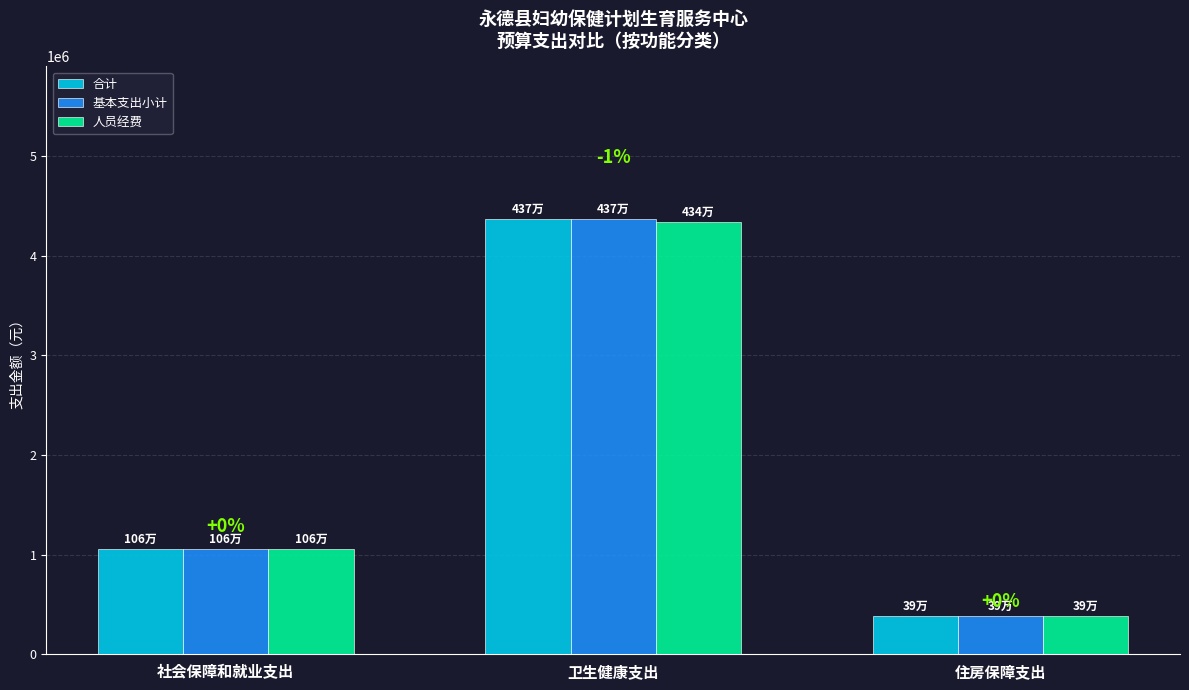

The value of 人员经费 at 卫生健康支出 is 6623026.8. True or false?

False